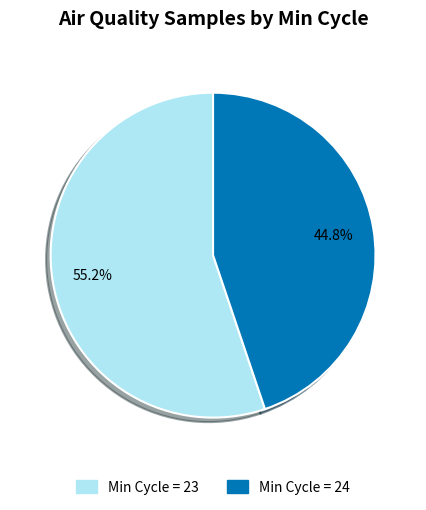

Is there a majority slice in this chart?

Yes